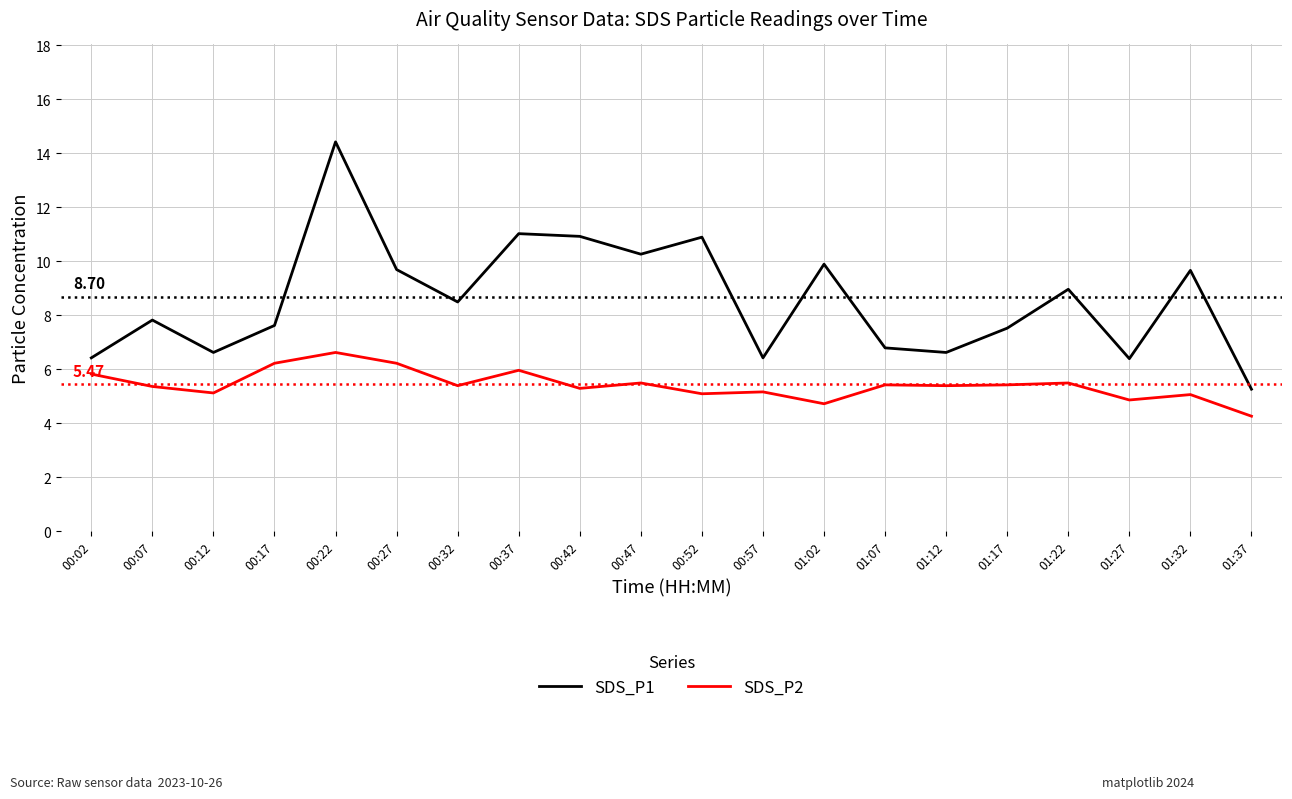

Does the chart have visible grid lines?

Yes